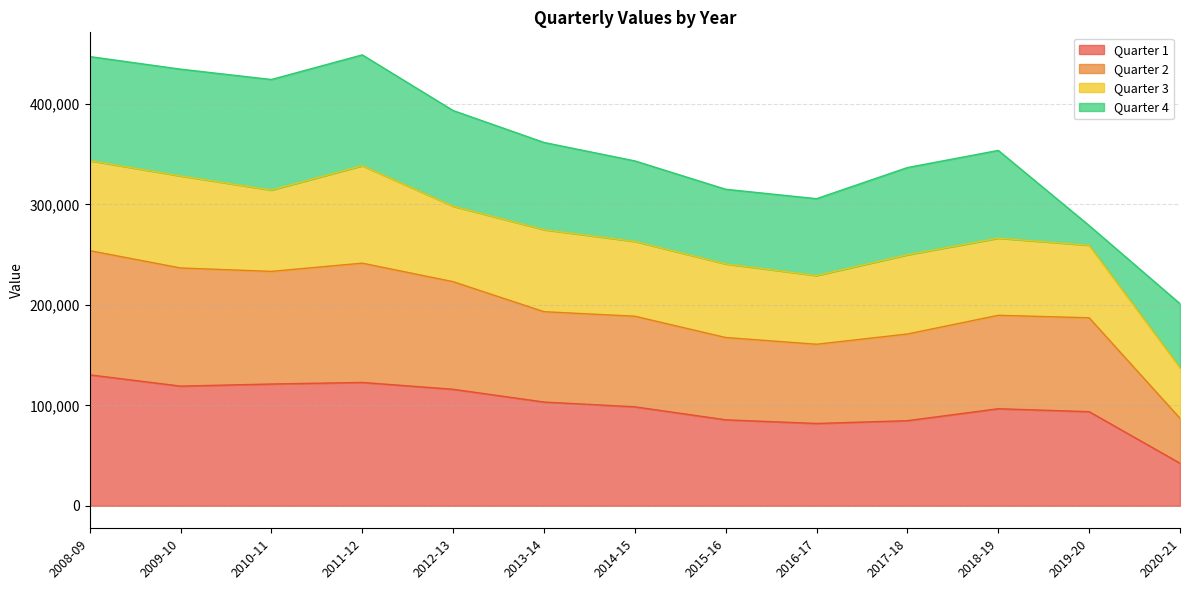

Is it true that Quarter 1 equals 85568 at 2015-16?

True